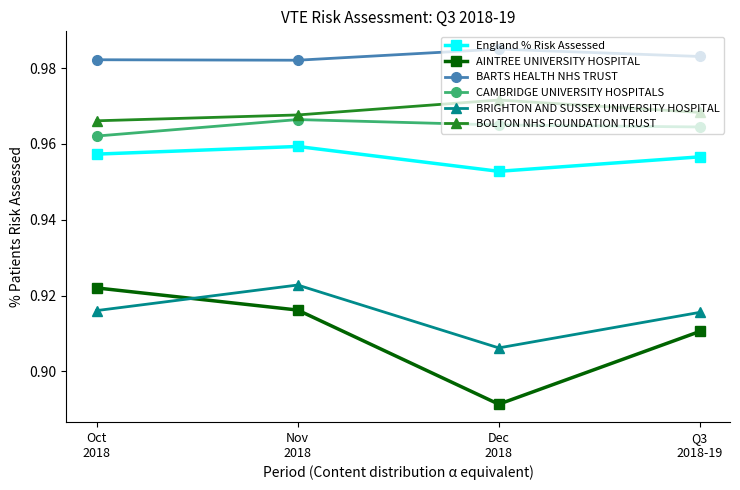

How many interior local peaks does the BRIGHTON AND SUSSEX UNIVERSITY HOSPITAL series have?

1